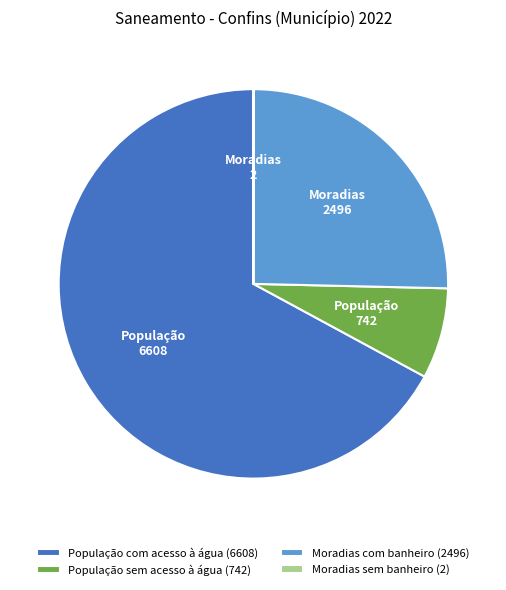

The População com acesso à água (6608) slice represents 67% of the pie. True or false?

True